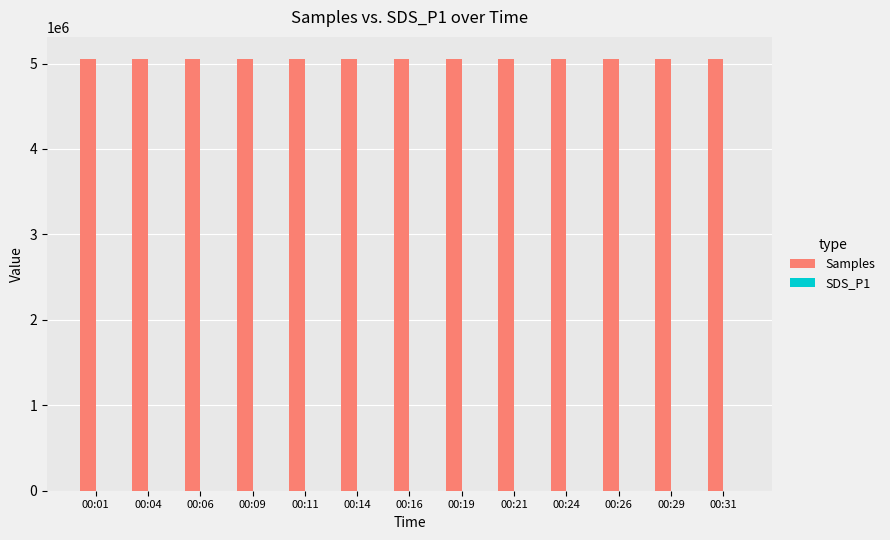

The value of Samples at 00:04 is 7484995.1. True or false?

False